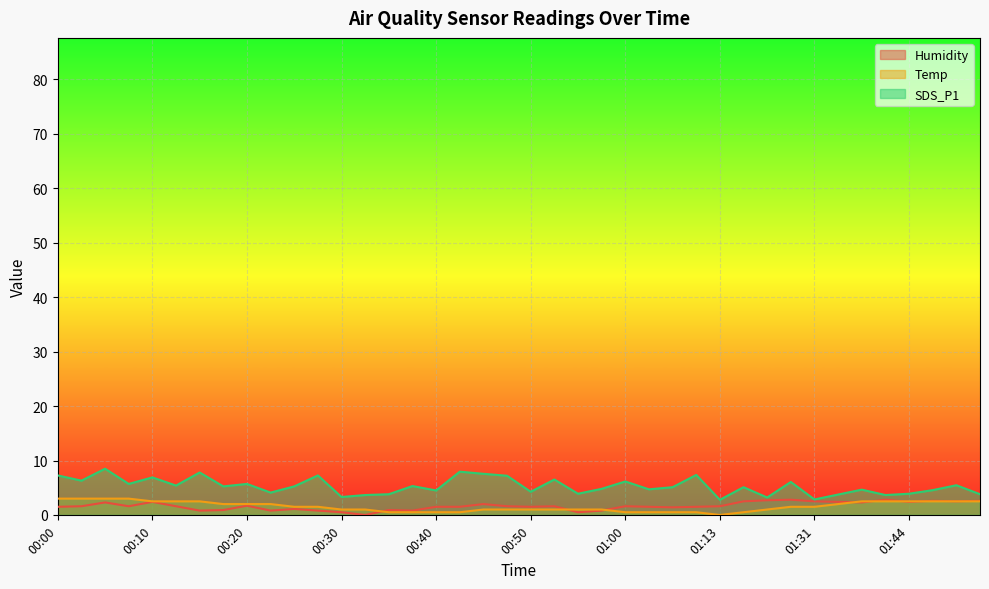

What is the difference between the maximum and second lowest values in the SDS_P1 series?

5.6